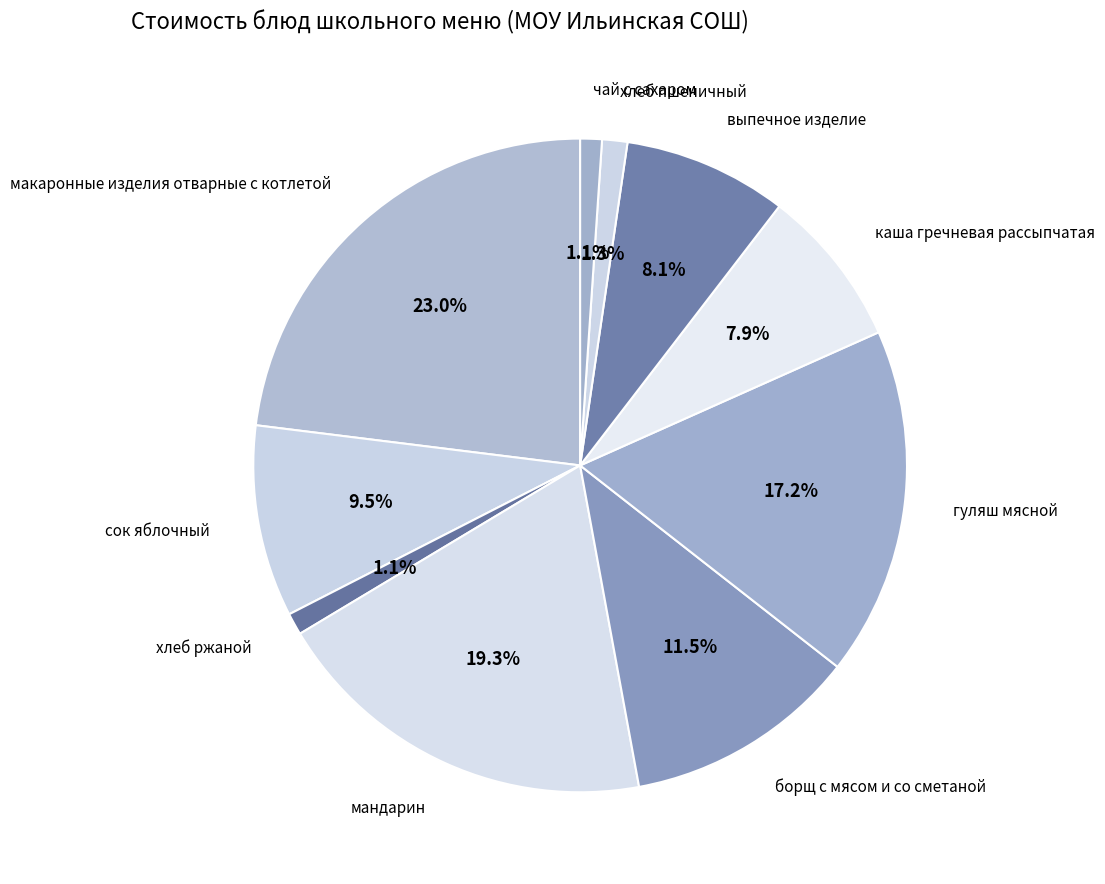

Which slice is the largest?

макаронные изделия отварные с котлетой